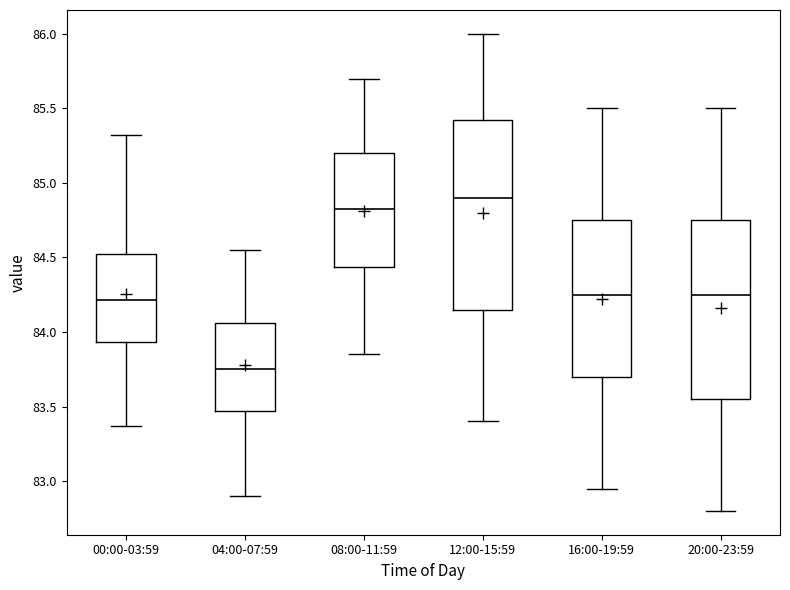

Comparing the boxes themselves (not the whiskers), which one is the tallest?

12:00-15:59